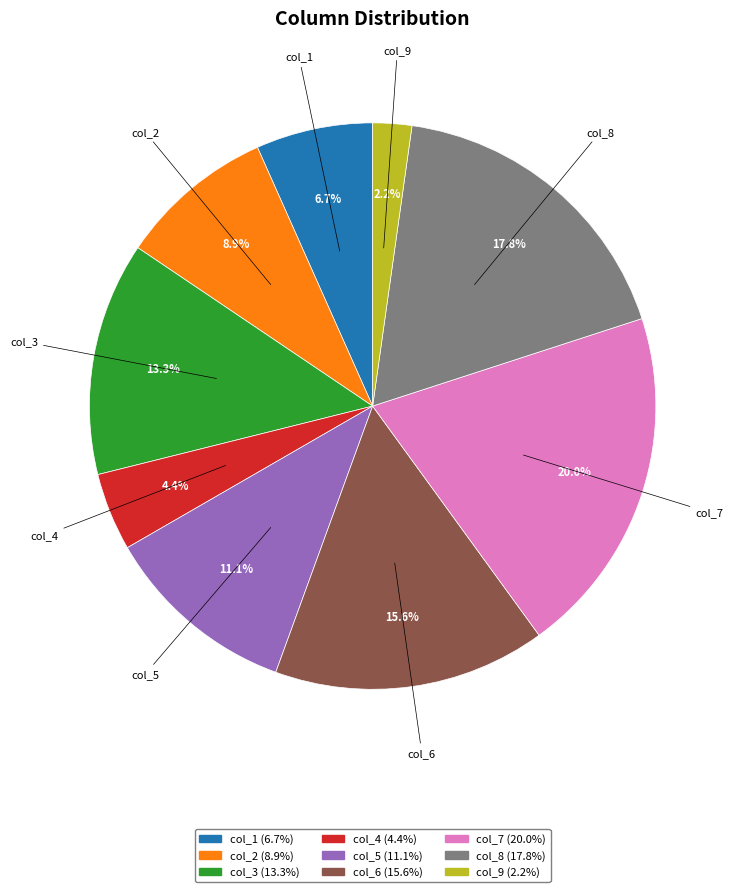

To the nearest percent, what is the difference between the col_9 and col_5 slice percentages?

9%